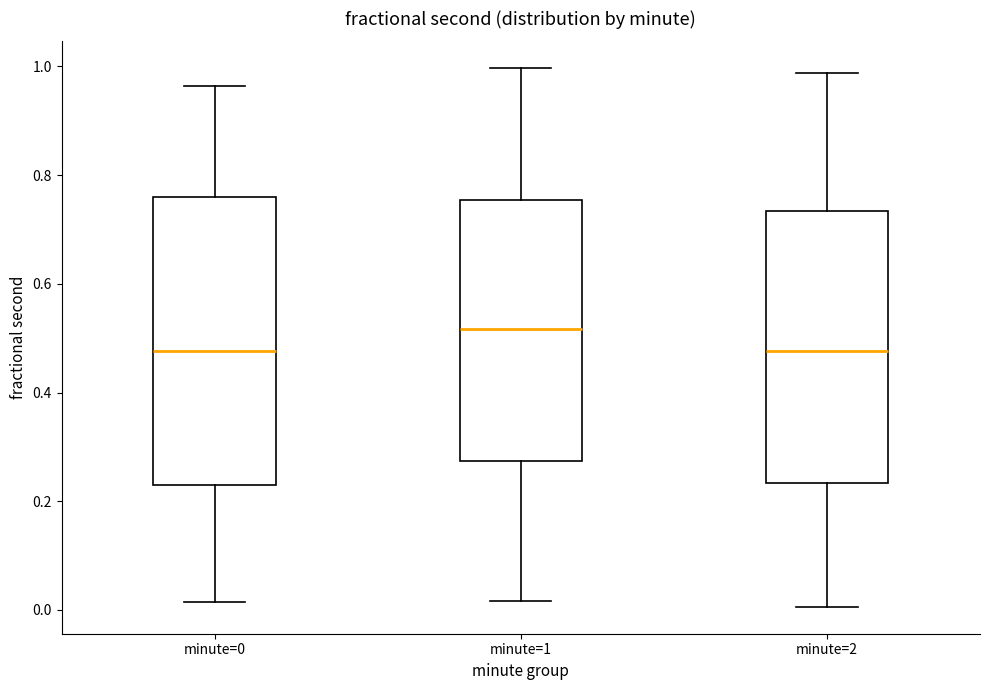

Where is the upper edge of the box for minute=1 on the y-axis? The values are not printed on the chart, so give them approximately, as read against the axis.

0.76